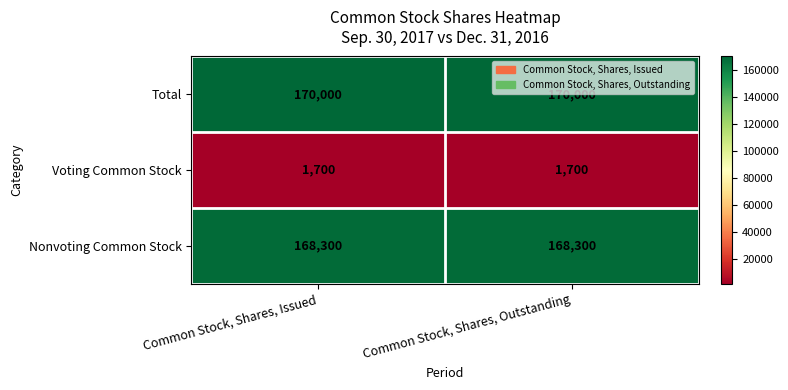

How many distinct data groups are displayed?

3